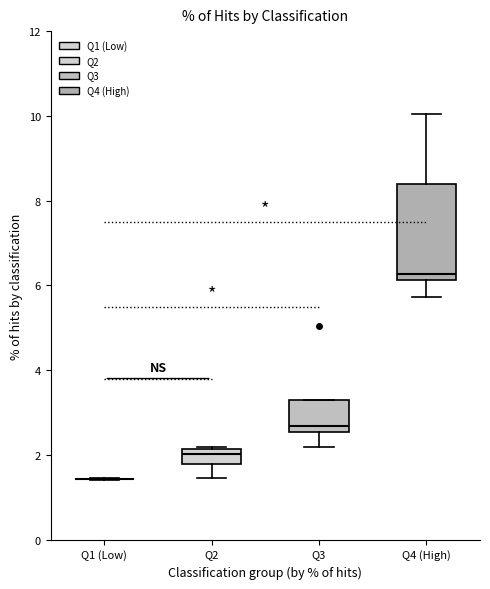

Reading left to right, read every box against the y-axis: the position of its median line, the range the box covers, and the ends of its whiskers. The values are not printed on the chart, so give them approximately, as read against the axis.

Q1 (Low): box collapsed to a line at 1.4, whiskers 1.4 to 1.4
Q2: median 2.0, box 1.8 to 2.2, whiskers 1.4 to 2.2
Q3: median 2.6 (just above the box's lower edge), box 2.6 to 3.2, whiskers 2.2 to 3.2
Q4 (High): median 6.2 (just above the box's lower edge), box 6.2 to 8.4, whiskers 5.8 to 10.0